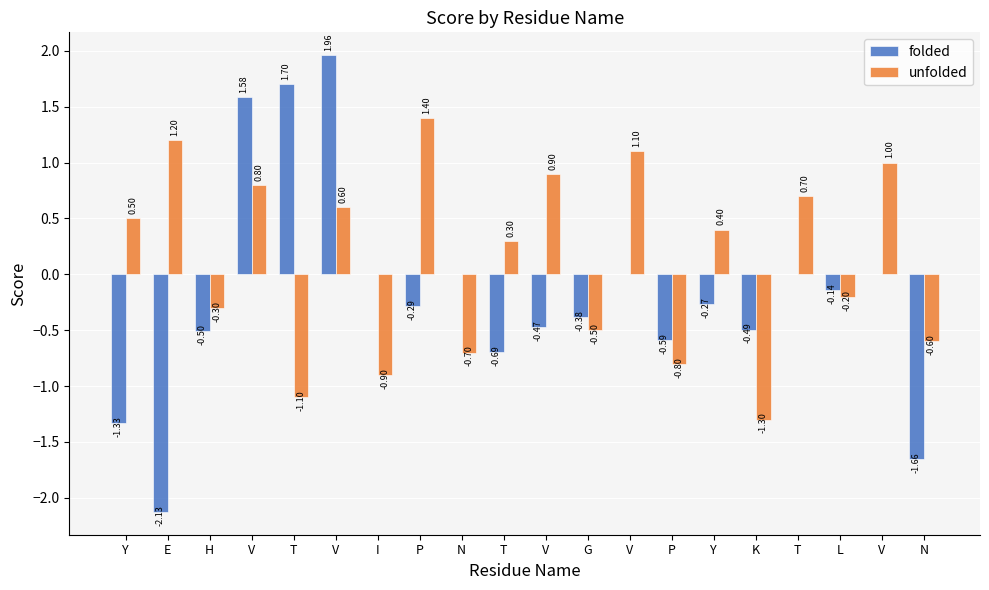

Rank the series at Y from highest to lowest value.

unfolded, folded